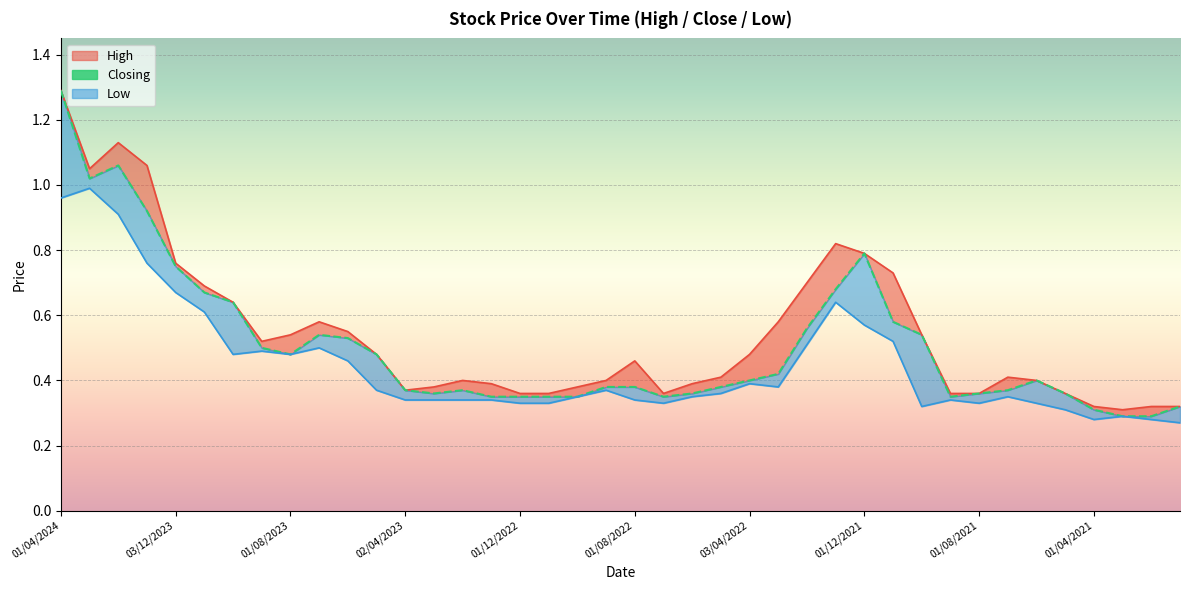

At how many categories does at least one series exceed 1?

4